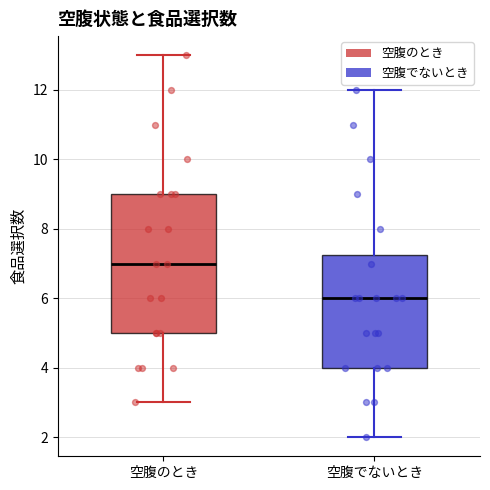

Reading left to right, read every box against the y-axis: the position of its median line, the range the box covers, and the ends of its whiskers. The values are not printed on the chart, so give them approximately, as read against the axis.

空腹のとき: median 7.0, box 5.0 to 9.0, whiskers 3.0 to 13.0
空腹でないとき: median 6.0, box 4.0 to 7.2, whiskers 2.0 to 12.0